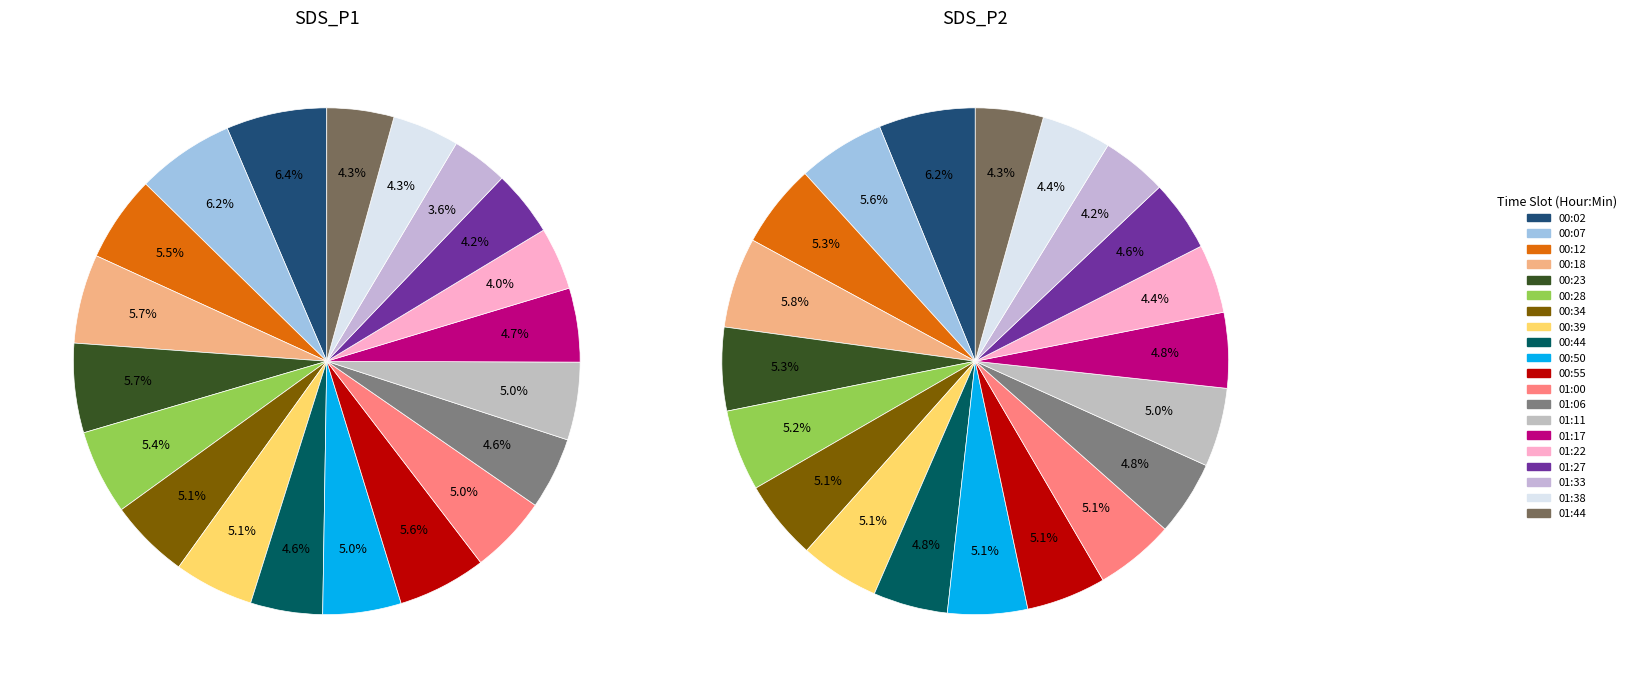

True or false: 11 accounts for 1% of the total.

False